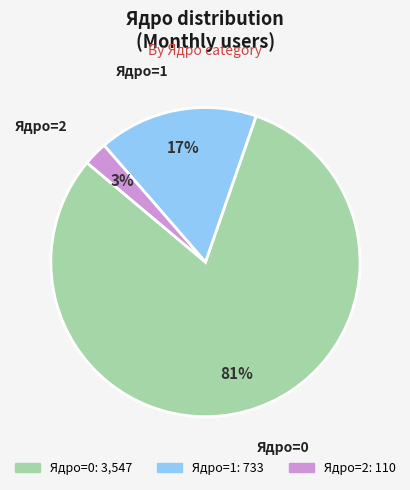

Is there a majority slice in this chart?

Yes